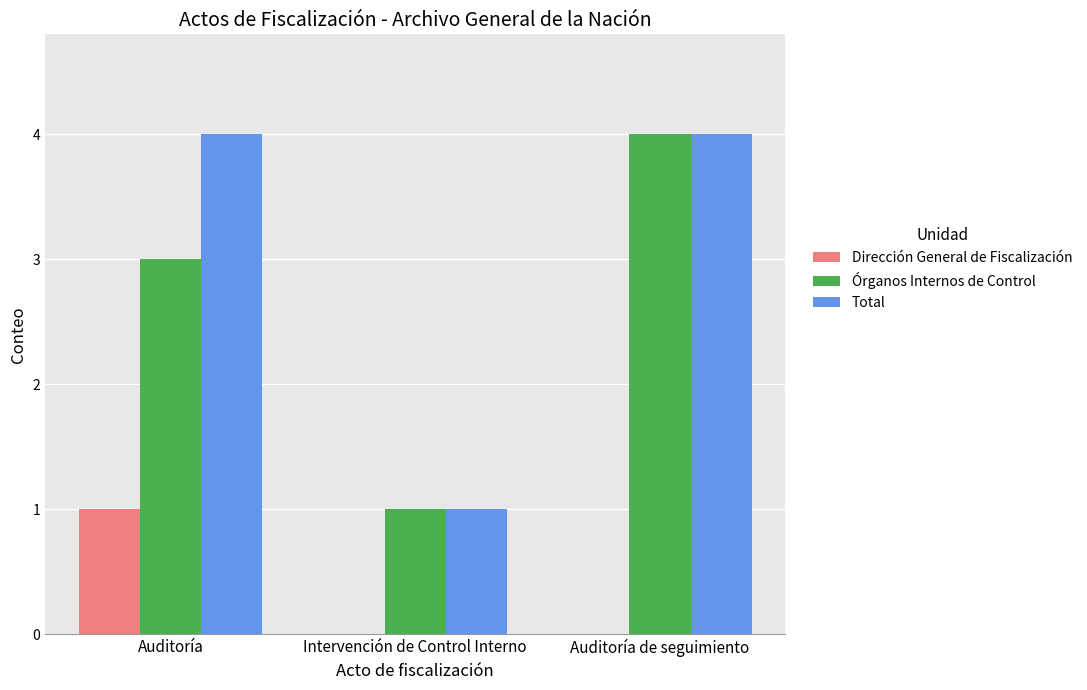

What are all the series names shown in the legend?

Dirección General de Fiscalización, Órganos Internos de Control, Total